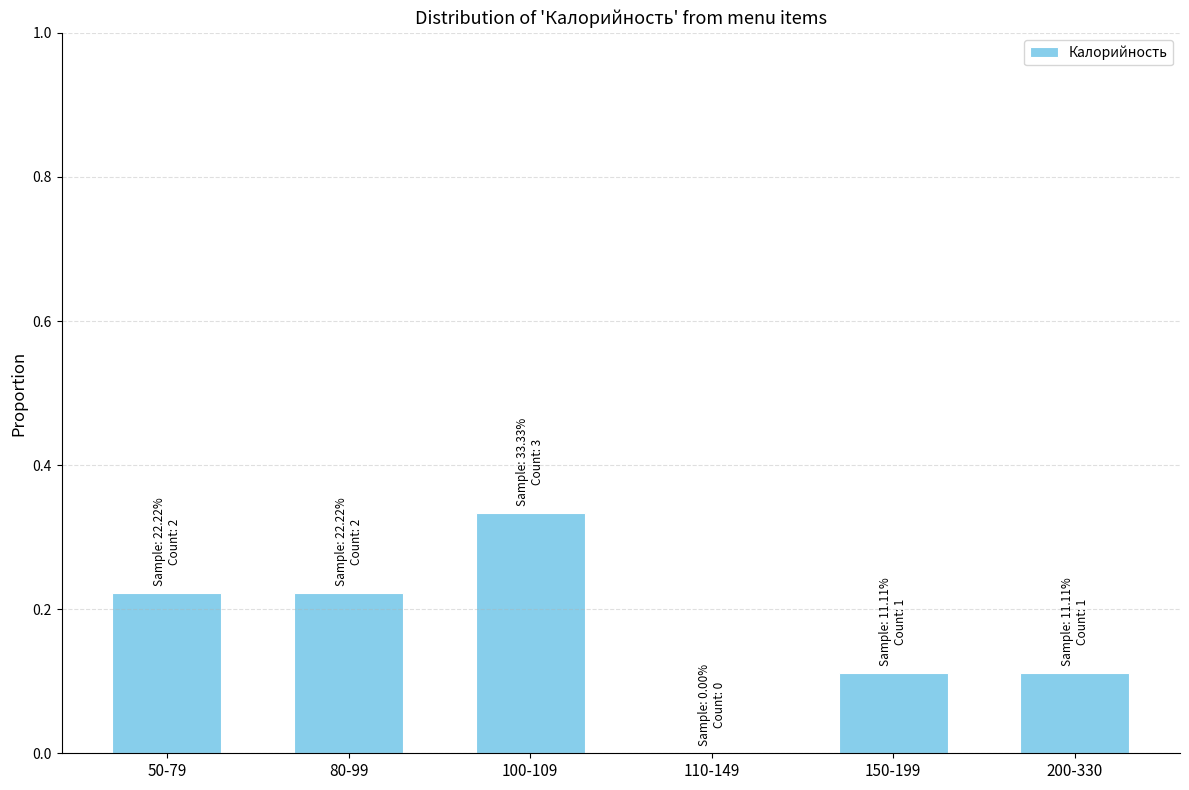

Between 100-109 and 50-79, which is larger?

100-109